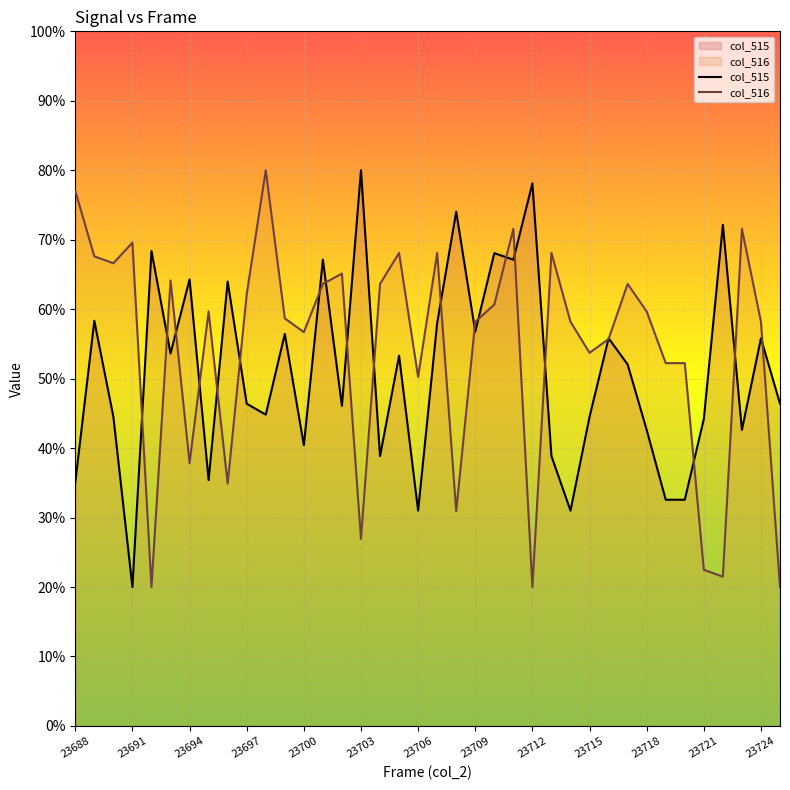

The value of col_516 at 23691 is 39.5. True or false?

False